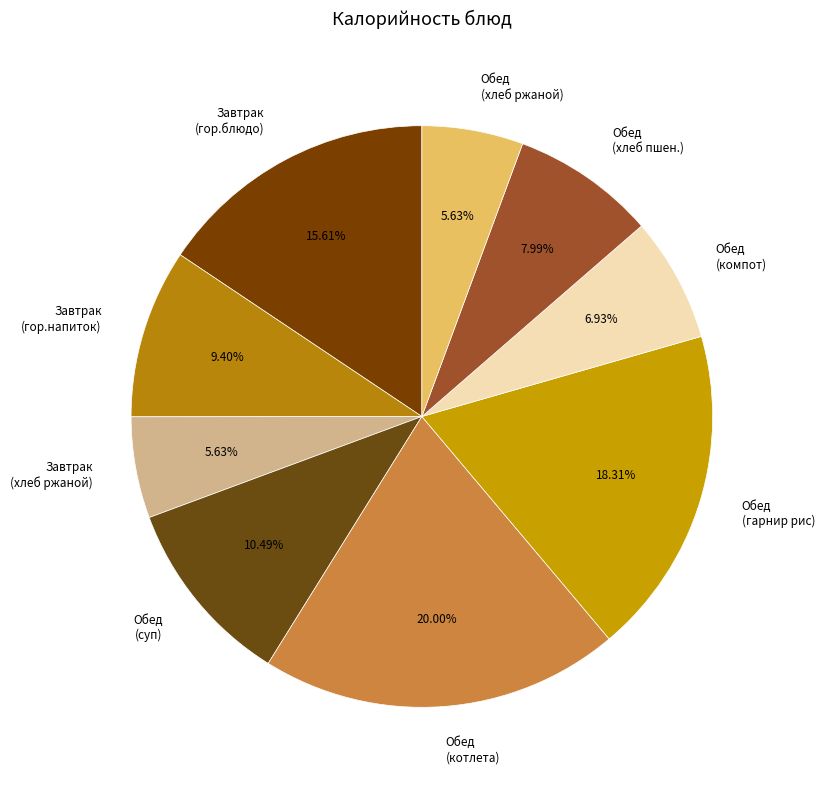

Which has a higher value, Завтрак (гор.блюдо) or Завтрак (хлеб ржаной)?

Завтрак (гор.блюдо)